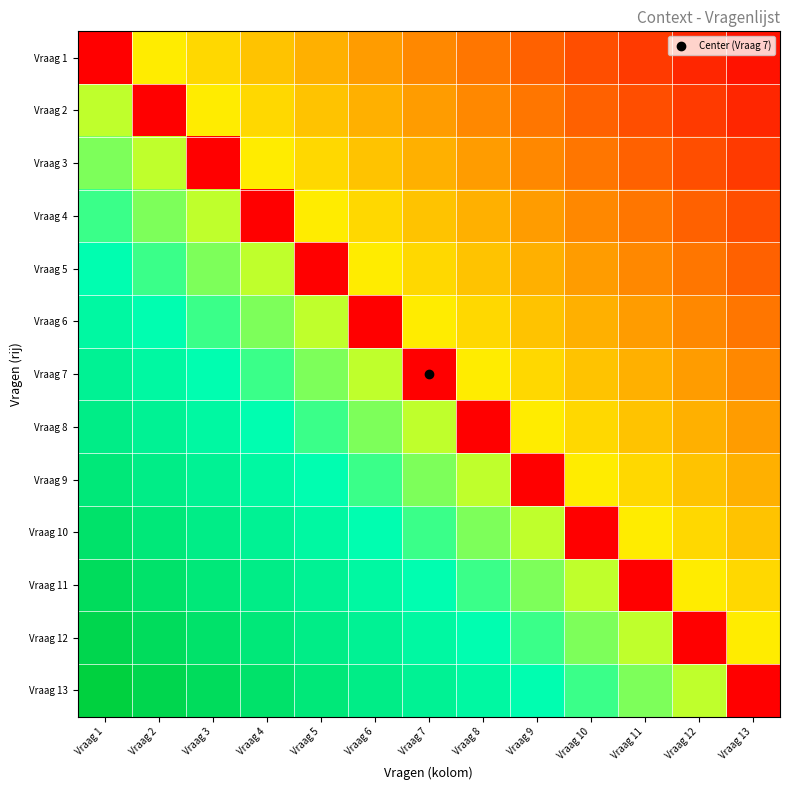

At how many categories does at least one series exceed 0?

13